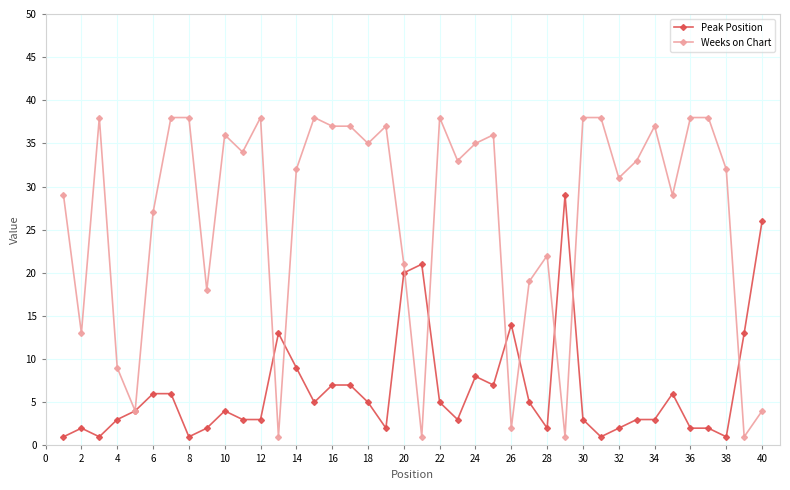

True or false: Weeks on Chart has more than 1 points higher than both neighbors.

True